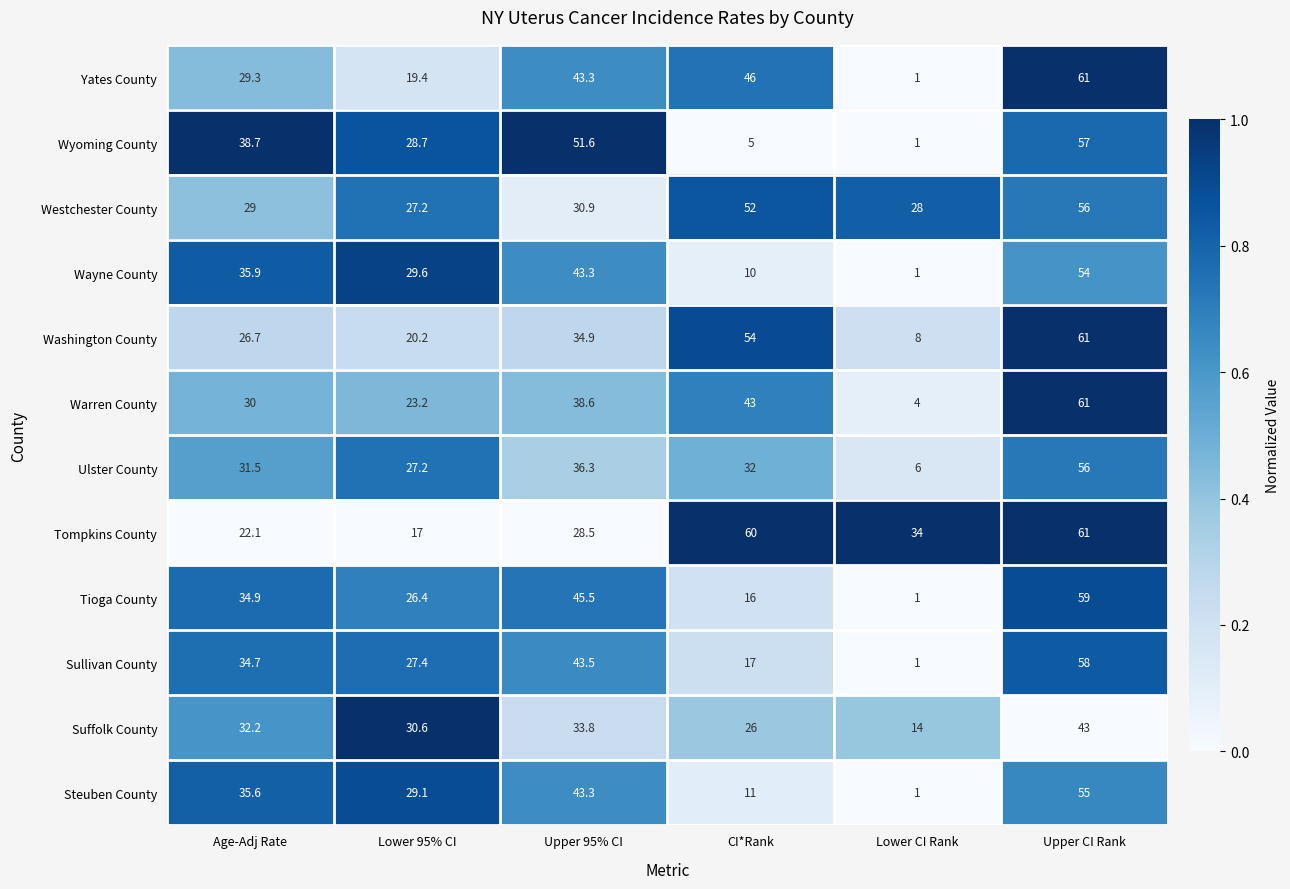

What value does the Ulster County series have at Upper 95% CI?

36.3